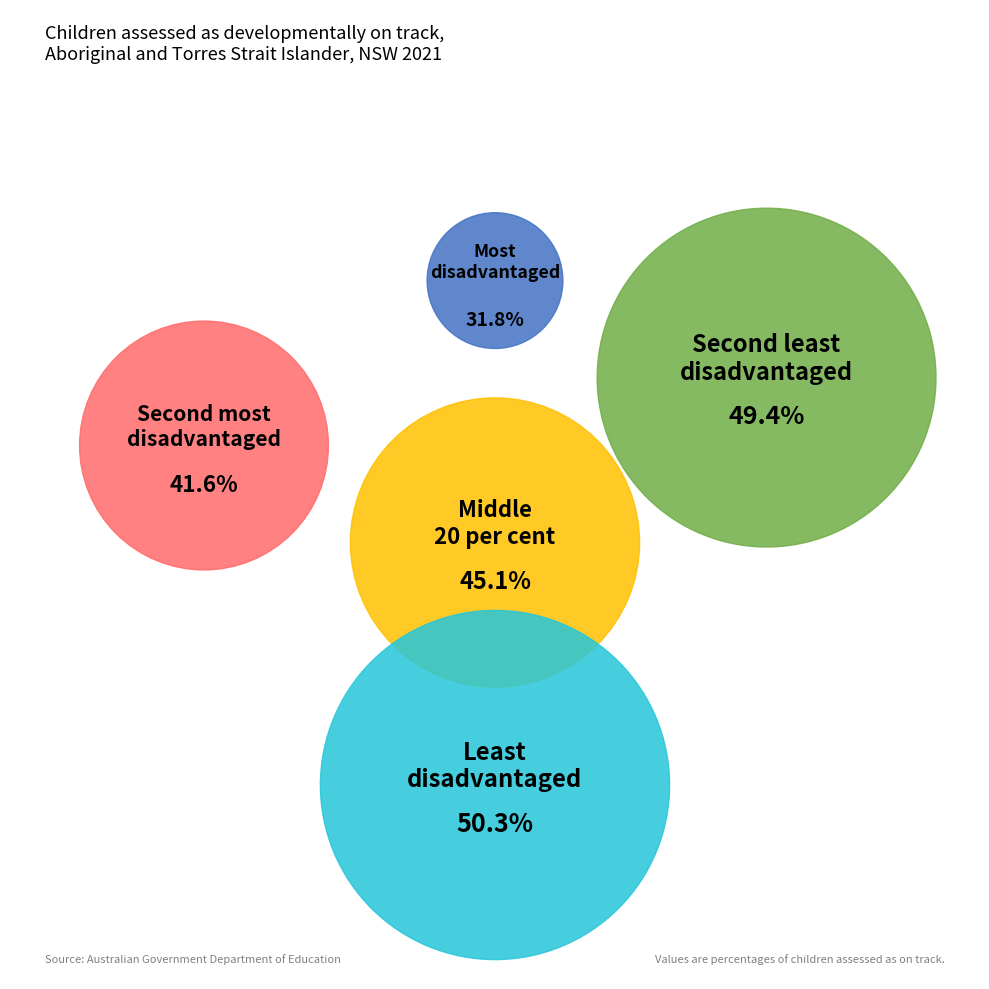

How many segments does this pie chart have?

5